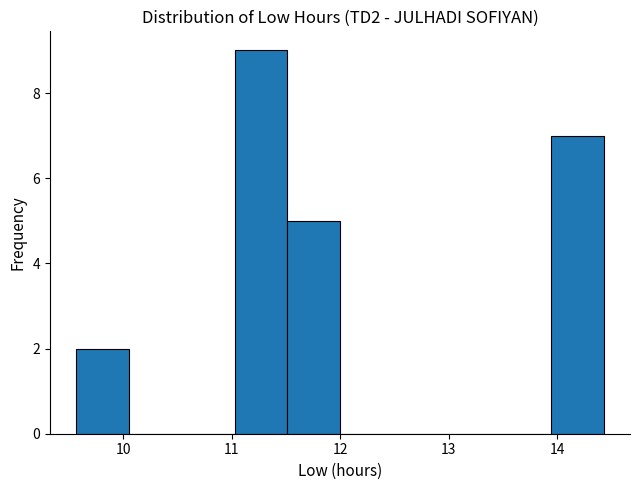

Over which range of the x-axis is the bar tallest?

11.0 to 11.5